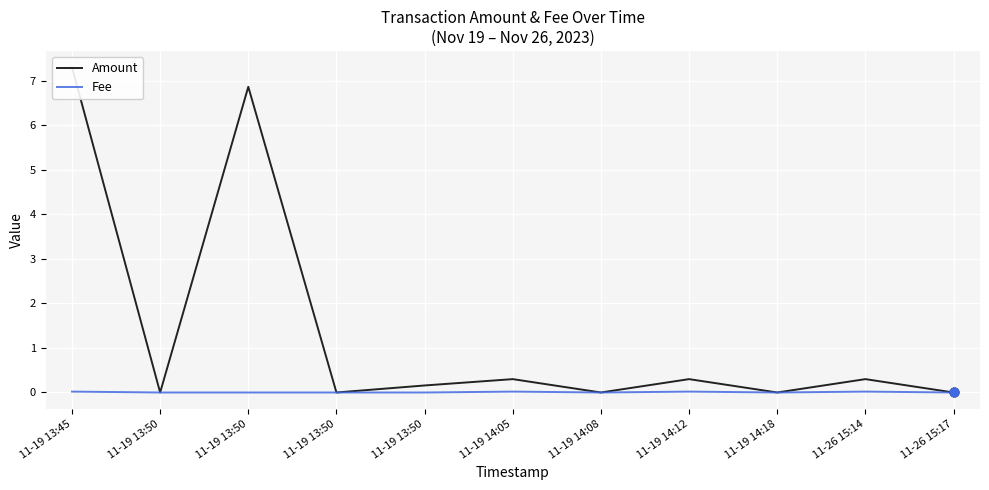

Which series has the widest spread of Y values?

Amount